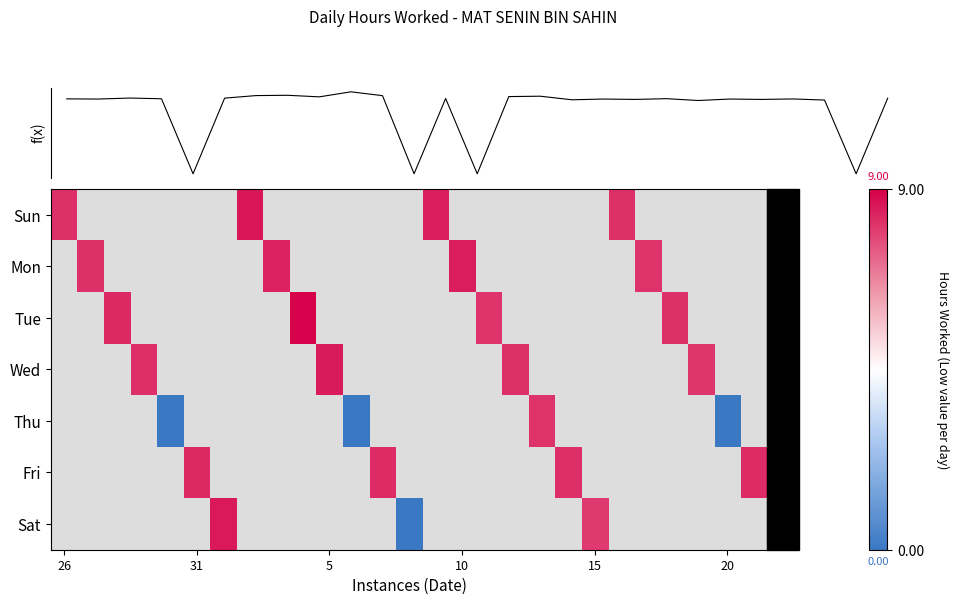

What is the greatest value displayed?

9.0